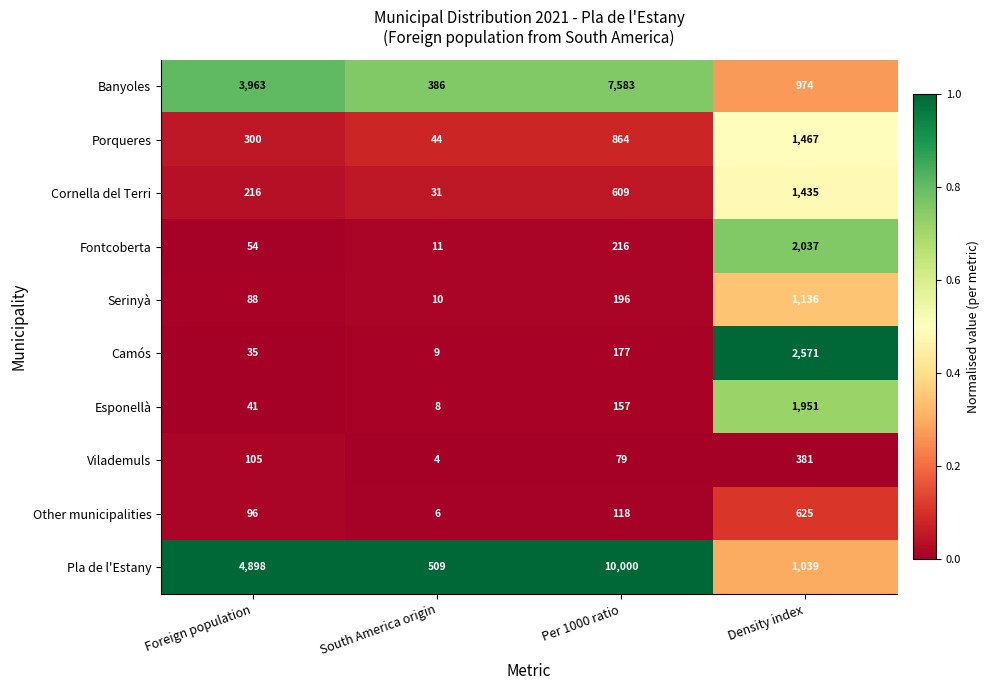

Which category has the highest value across all series?

Per 1000 ratio